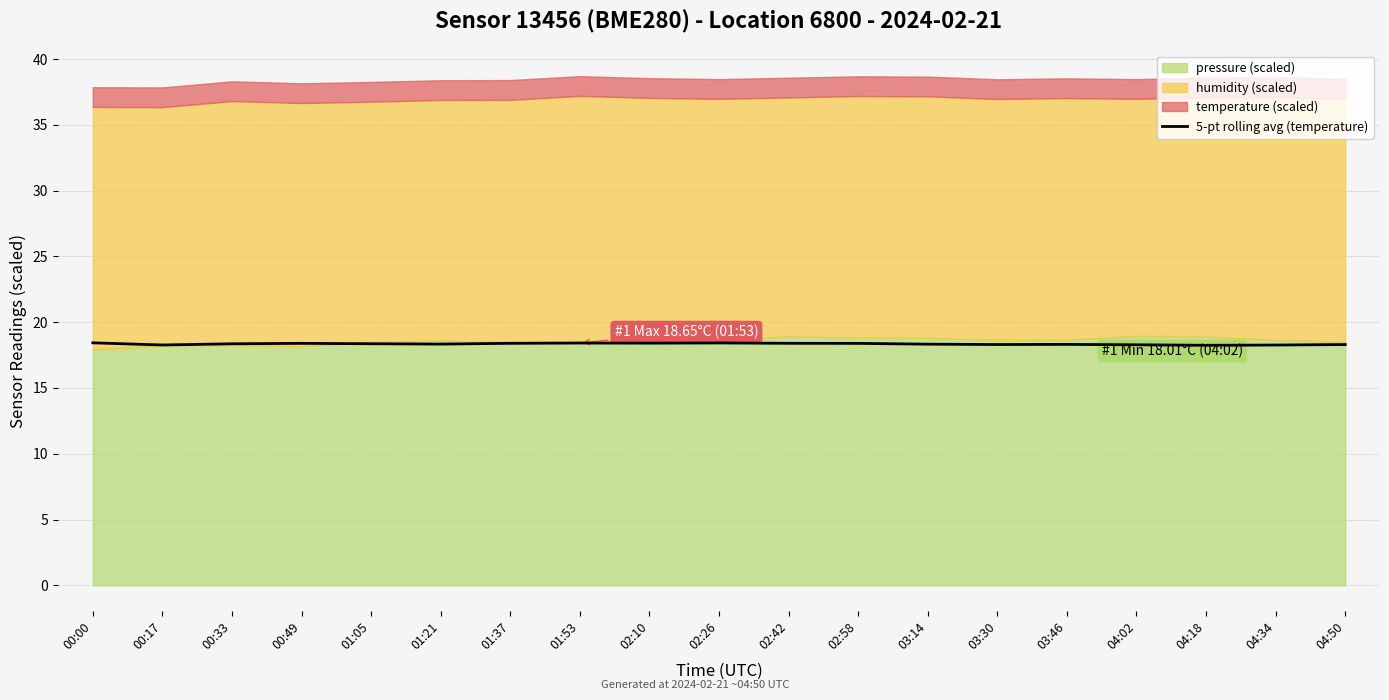

How many interior local peaks (higher than both neighbors) does the data have?

4